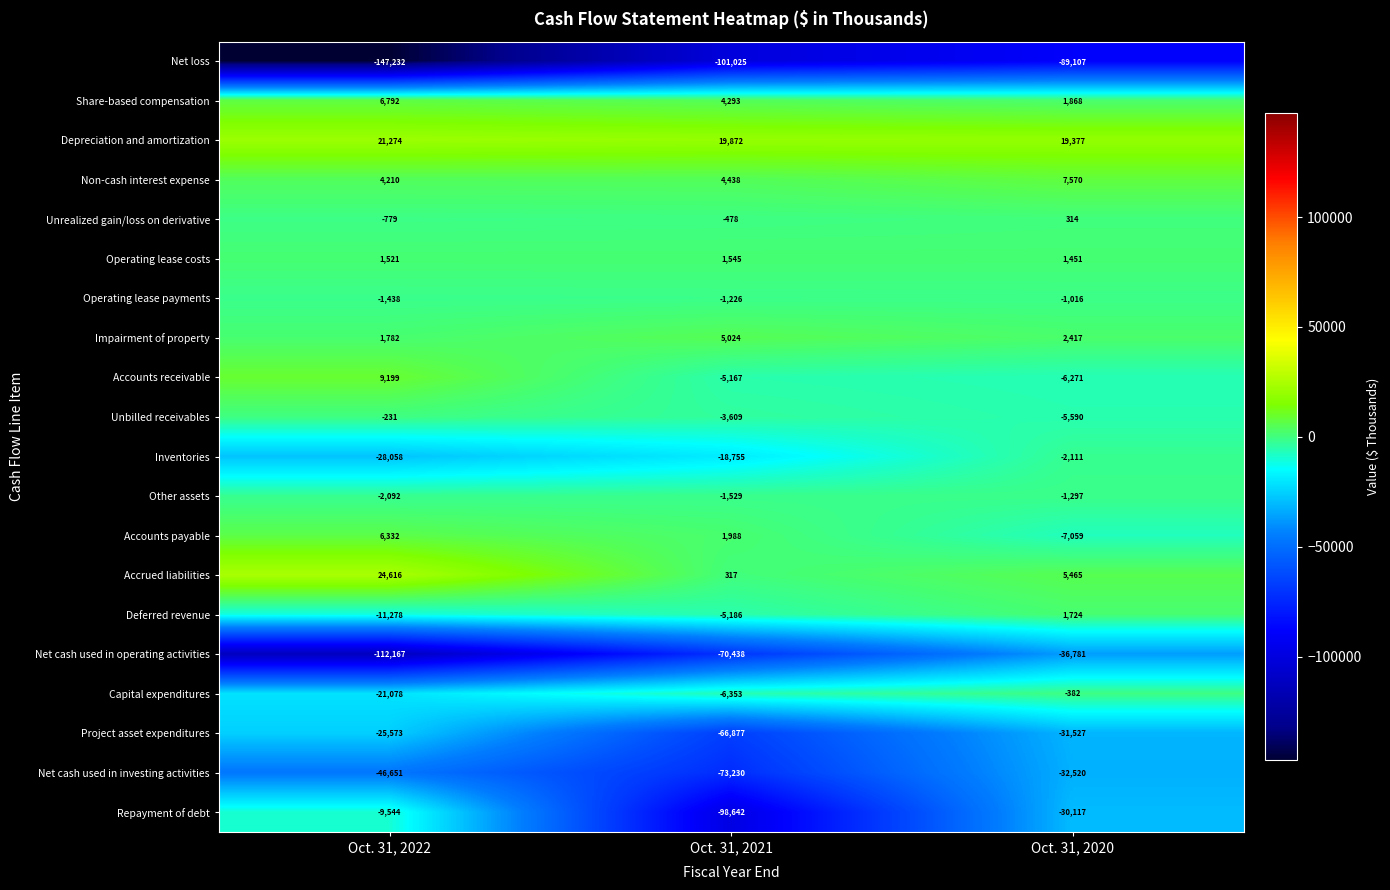

Count the Unbilled receivables values in the range -5590 to -231.

3